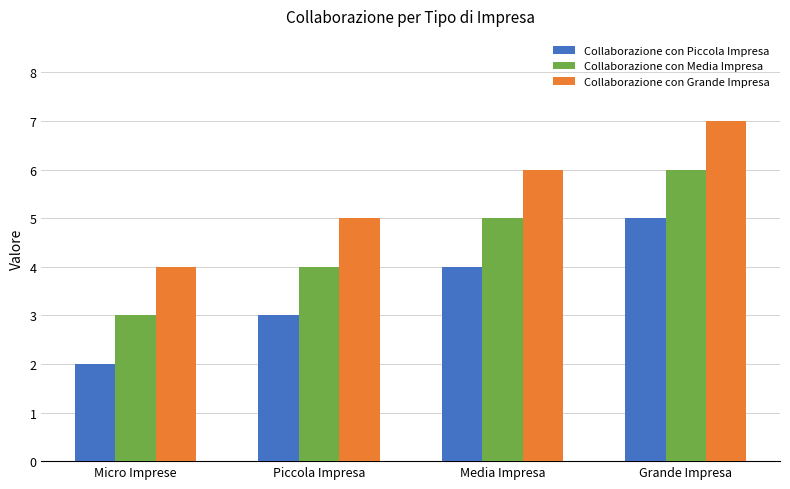

Does the chart contain any negative values?

No